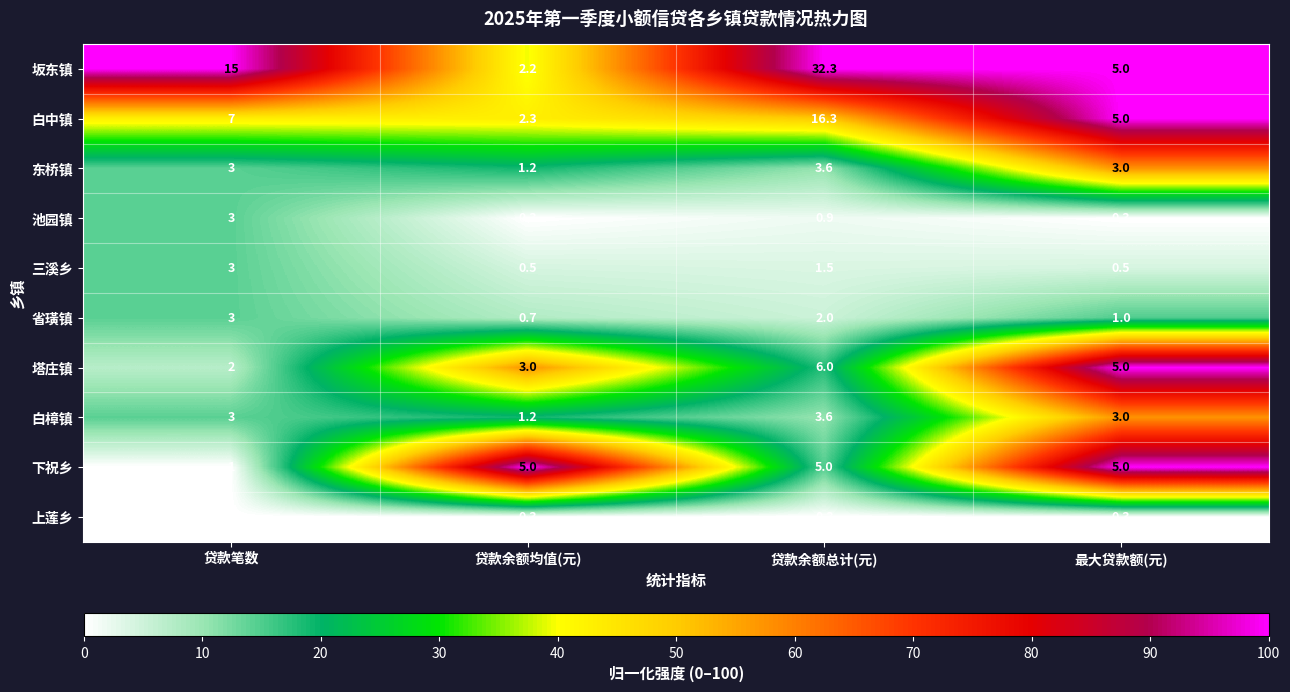

What is the difference between the second highest and second lowest values in the 省璜镇 series?

1.0